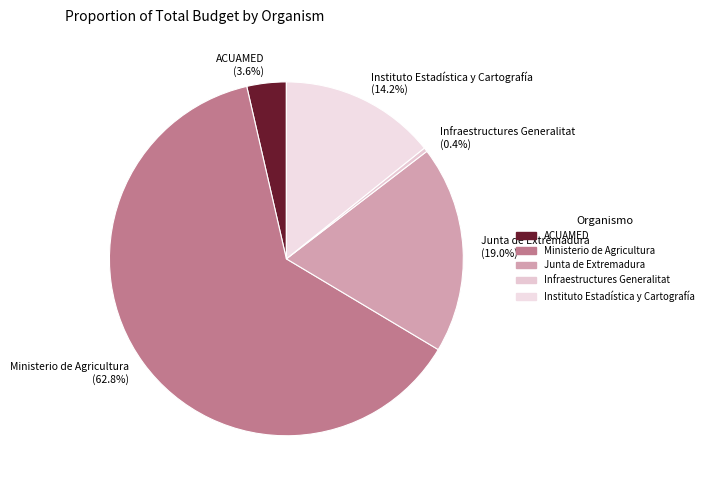

Rank the categories by value from lowest to highest.

Infraestructures Generalitat, ACUAMED, Instituto Estadística y Cartografía, Junta de Extremadura, Ministerio de Agricultura